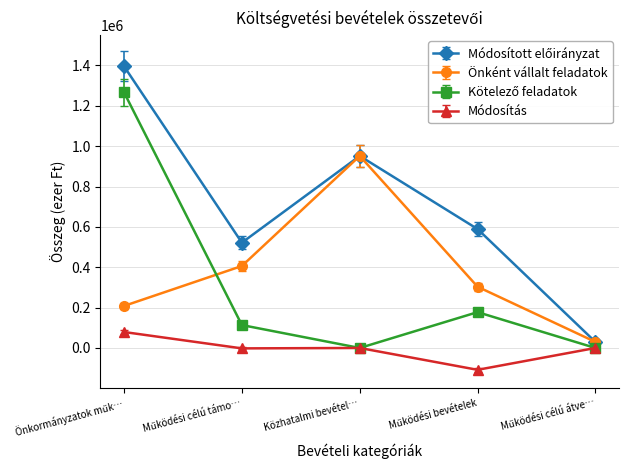

At which label does Önként vállalt feladatok reach its peak?

Közhatalmi bevétel…